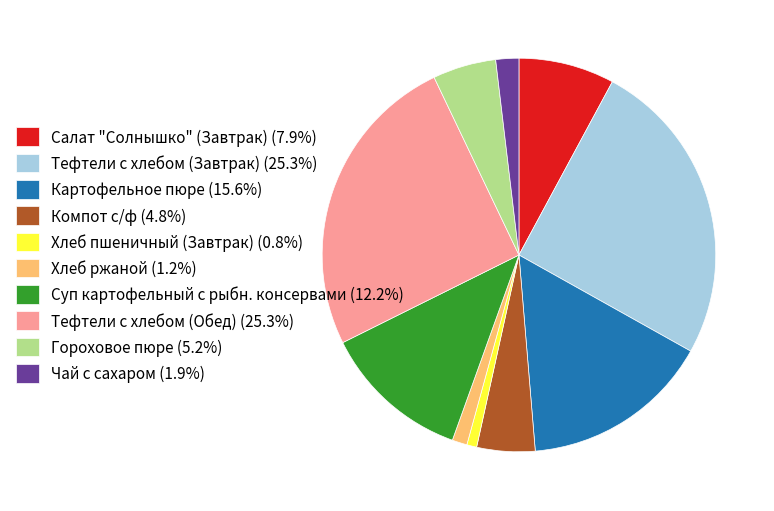

What is the ratio of the value at Чай с сахаром to the value at Суп картофельный с рыбн. консервами?

0.2